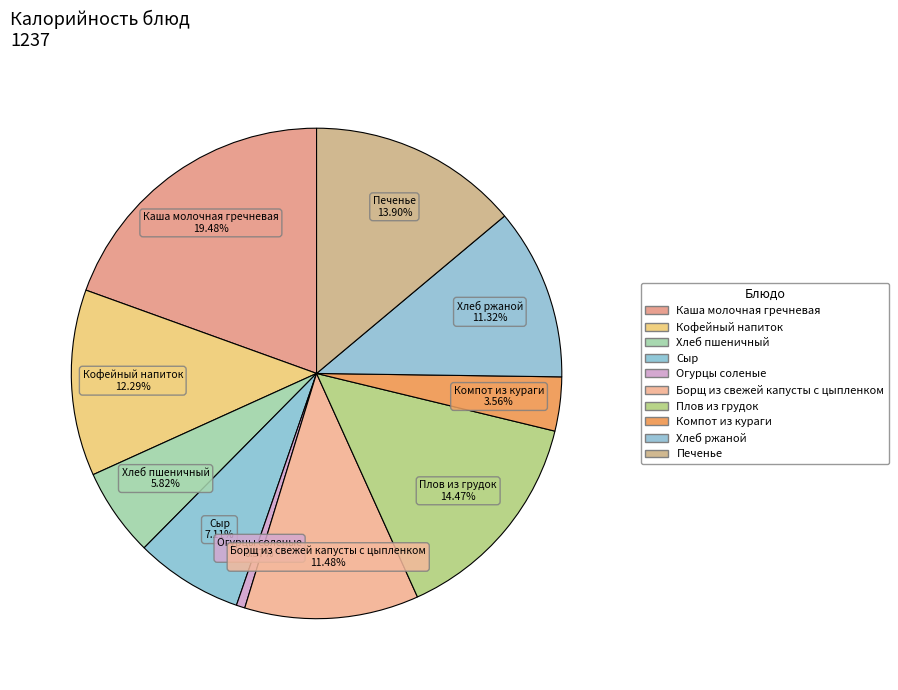

Which slice is the smallest?

Огурцы соленые